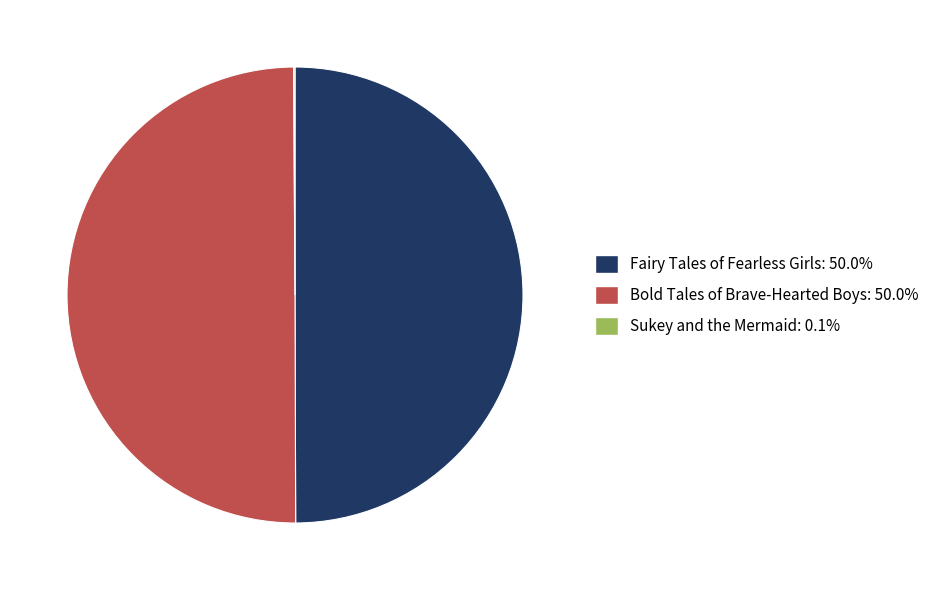

Rank the categories by value from lowest to highest.

Sukey and the Mermaid, Fairy Tales of Fearless Girls, Bold Tales of Brave-Hearted Boys